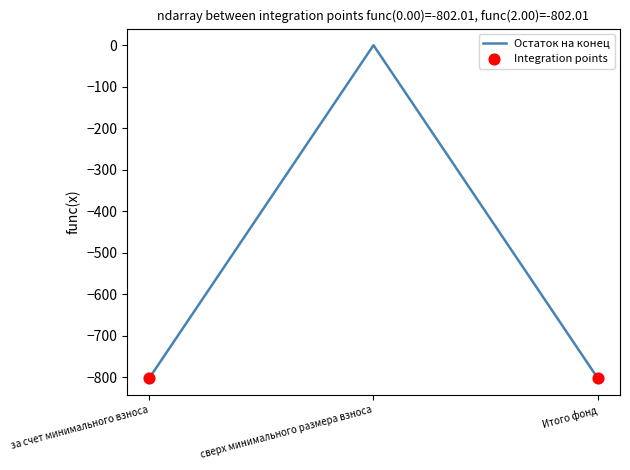

What is the change in value from за счет минимального взноса to сверх минимального размера взноса?

+802.0